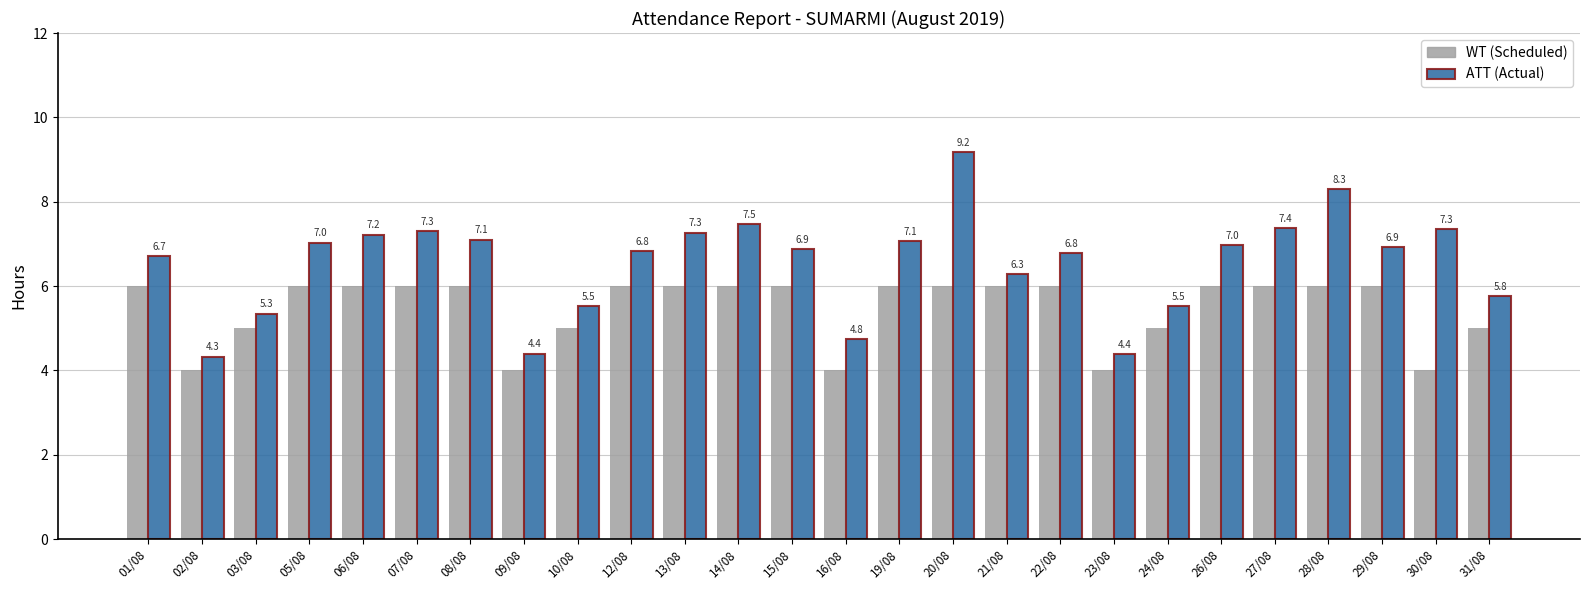

What is the average value of the ATT (Actual) series?

6.5